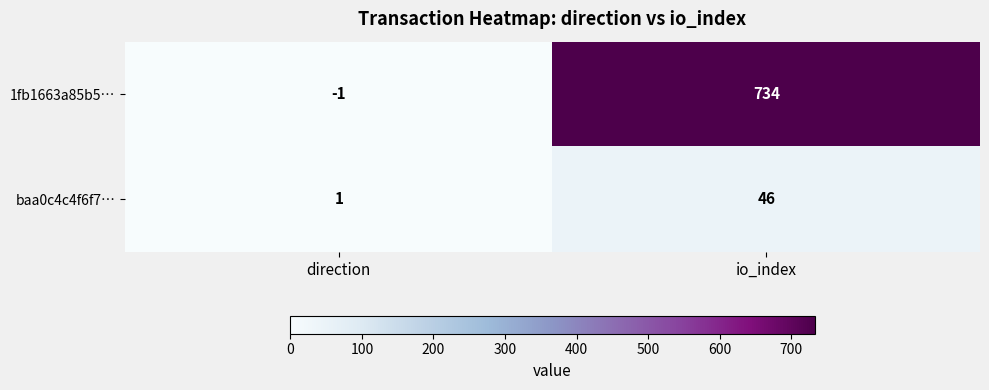

Between direction and io_index, which series saw the biggest shift?

1fb1663a85b5…